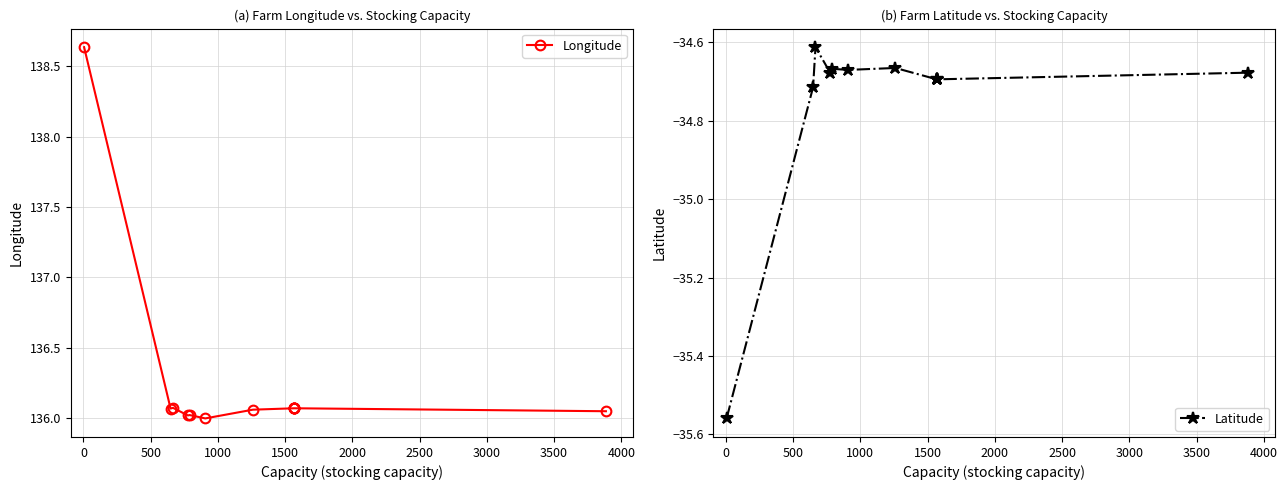

The Latitude series shows -34.7 at 2500. True or false?

True